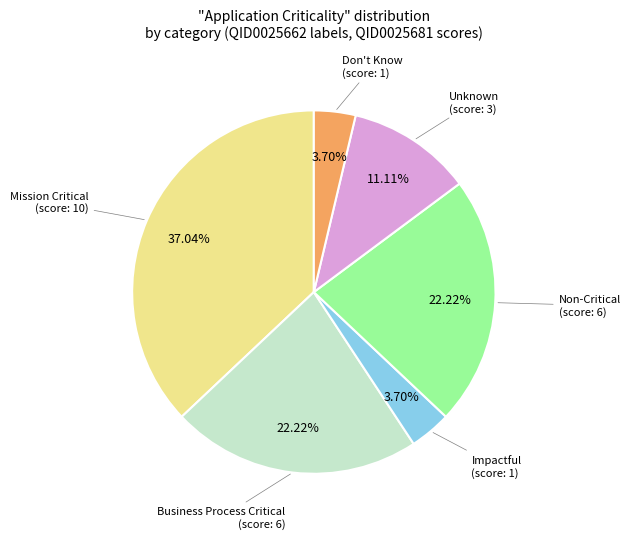

Is there a majority slice in this chart?

No